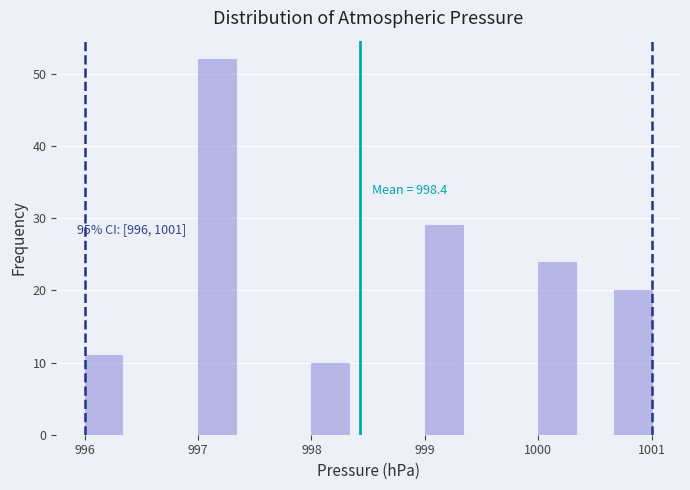

Read against the x-axis, roughly where is the centre of the tallest bar?

997.2